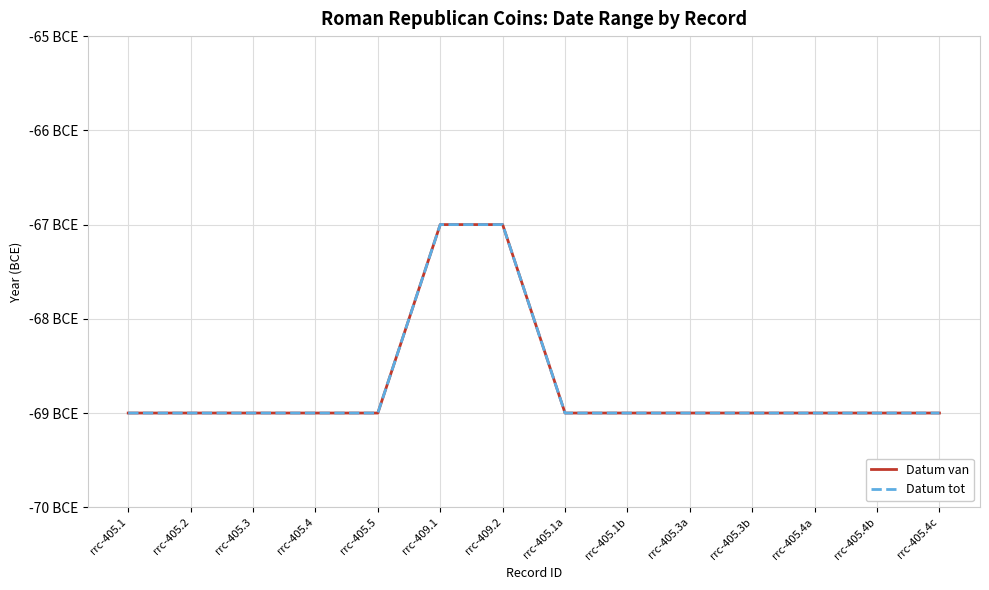

Is this an area chart (filled region under the line)?

No